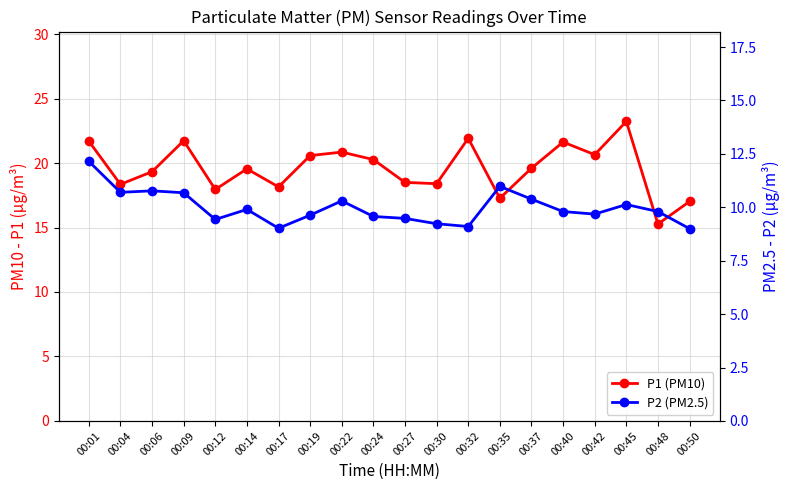

What is the value of the P1 (PM10) point at the 9th from the left?

20.9